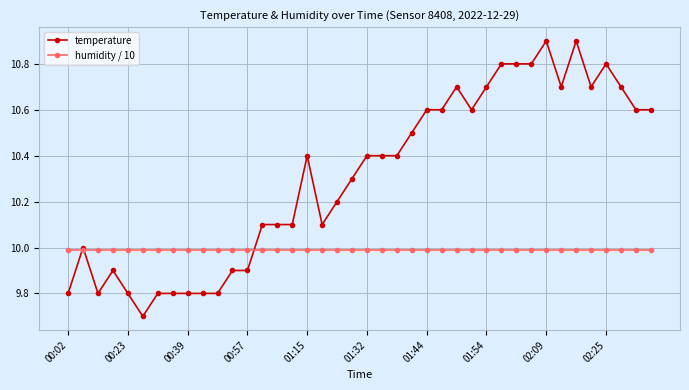

Rank the series by their average value, from lowest to highest.

humidity / 10, temperature